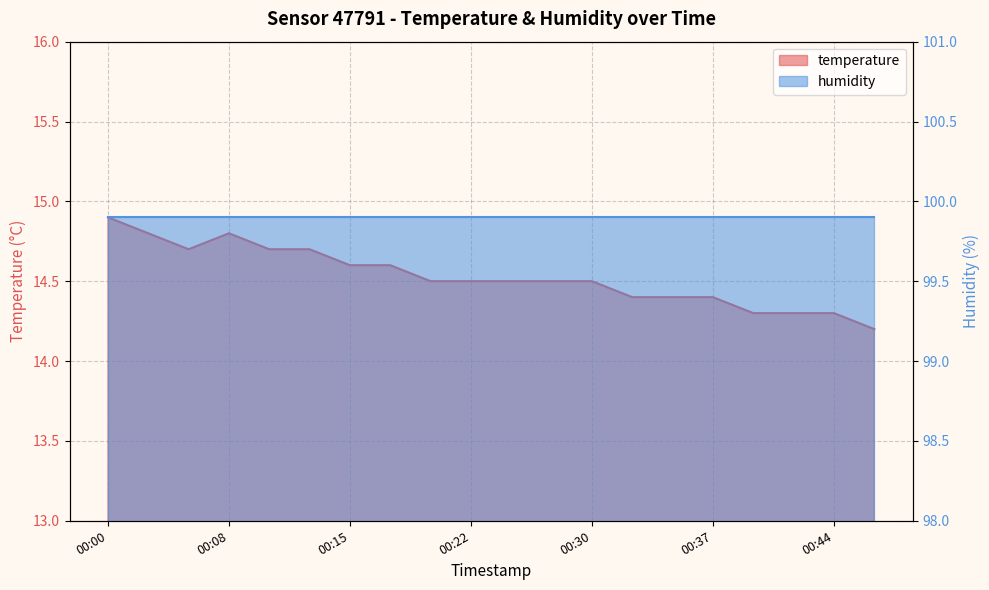

What is the difference between the maximum and minimum values?

0.7